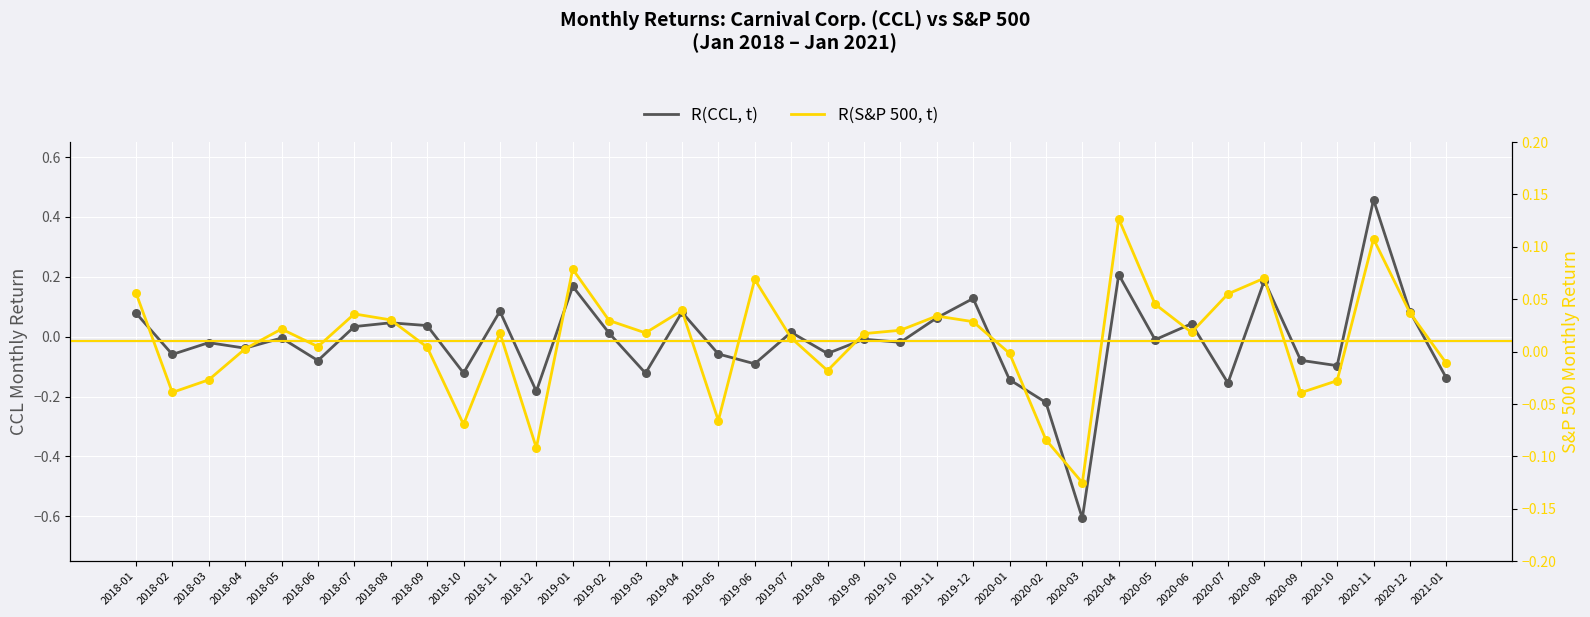

What are all the series names shown in the legend?

R(CCL, t), R(S&P 500, t)